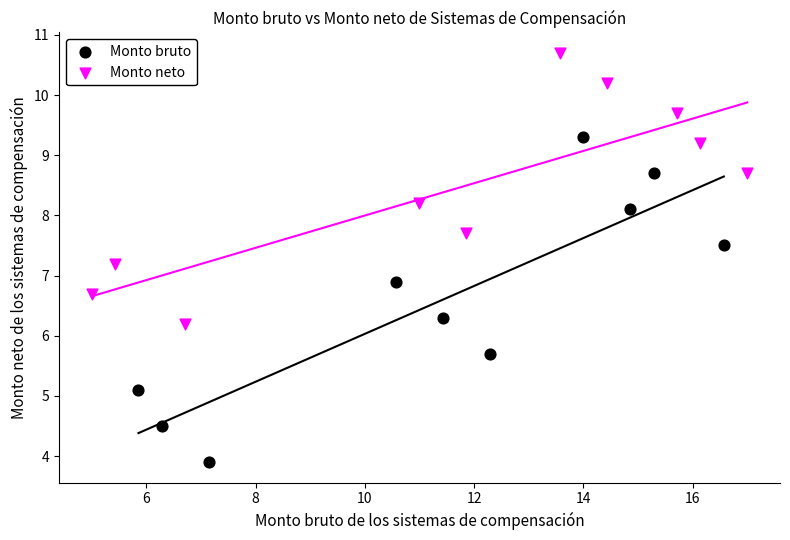

Which series contains the lowest Y value?

Monto bruto